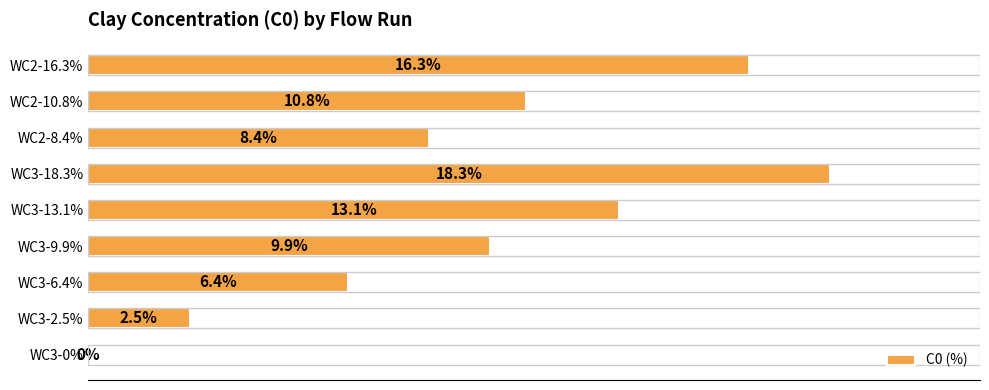

At which label is the value closest to 9?

WC2-8.4%